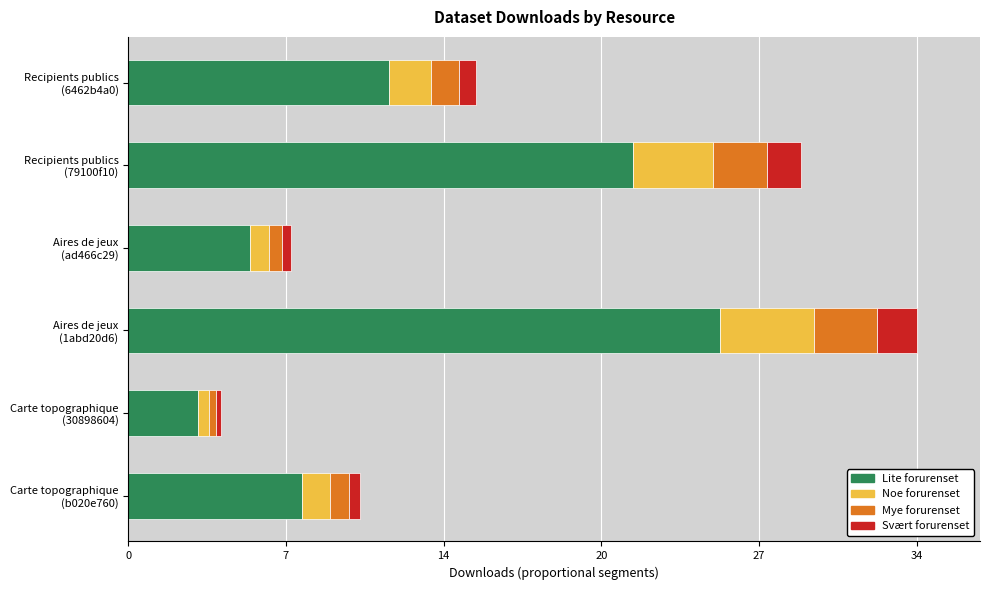

What are all the series names shown in the legend?

Lite forurenset, Noe forurenset, Mye forurenset, Svært forurenset